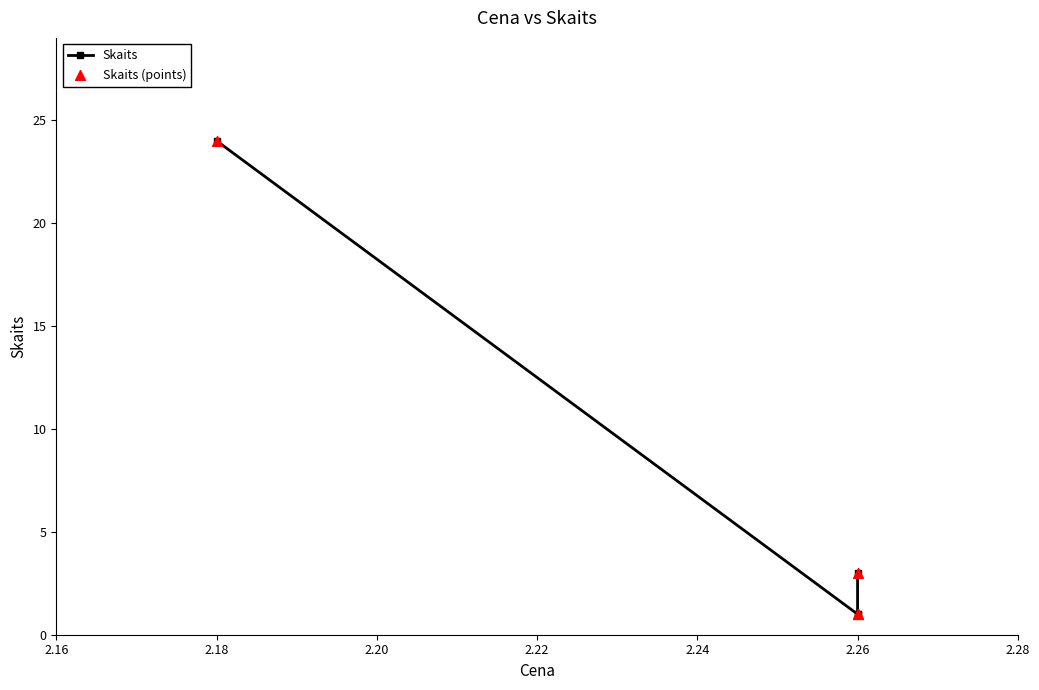

Which series contains the lowest Y value?

Skaits